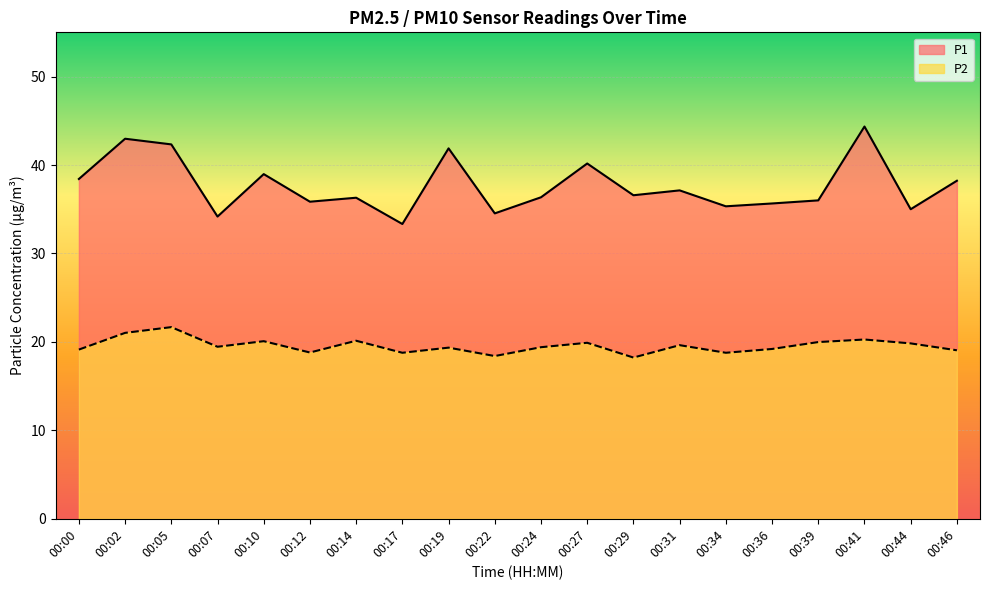

Where is the first local minimum for P1?

00:07